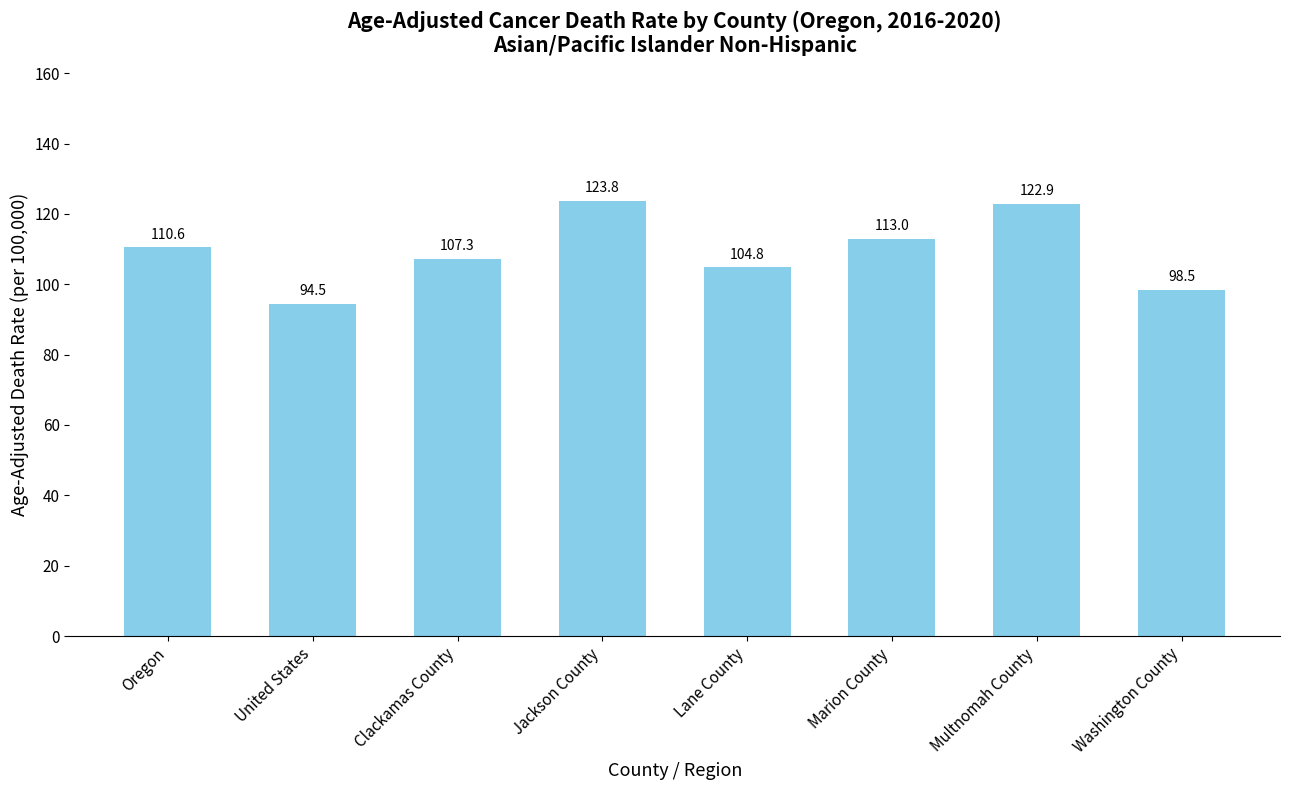

Is it true that the value at Clackamas County is 107.3?

True